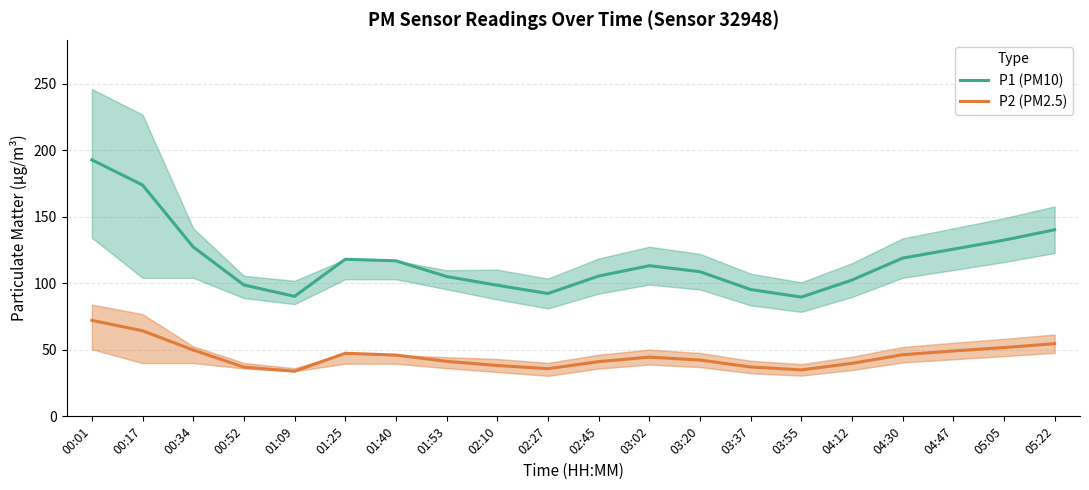

At which category does P2 (PM2.5) reach its first local peak?

01:25